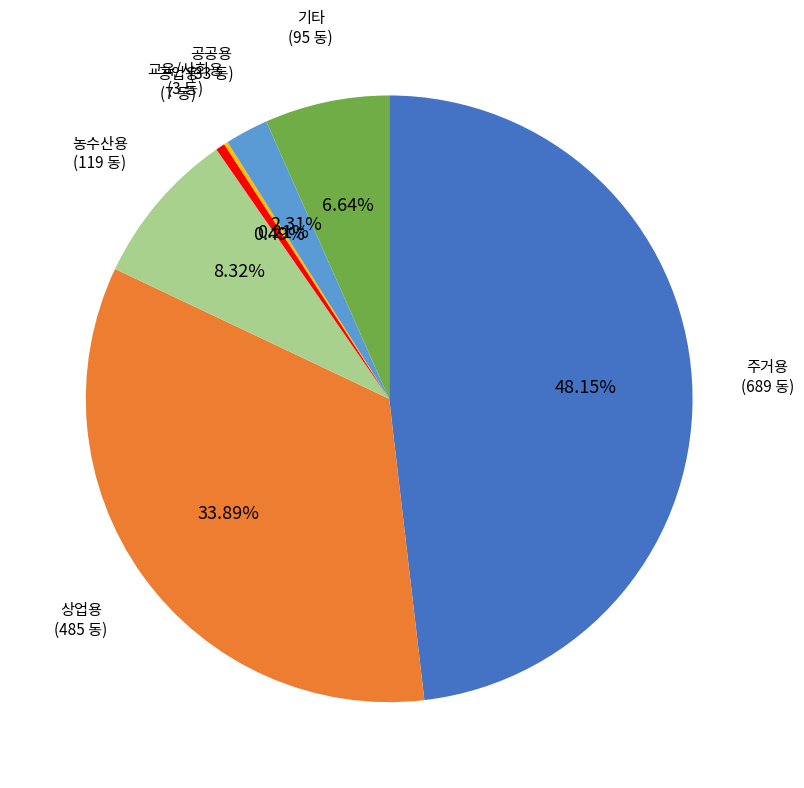

Is there any slice that represents more than half of the pie?

No